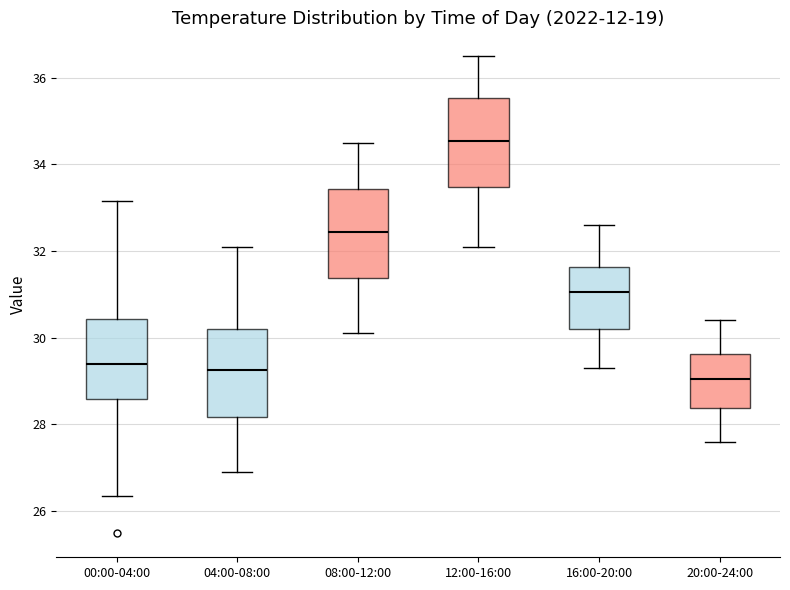

Reading left to right, transcribe this box plot: for each box, give where its median line is, the range the box spans, and where its two whiskers end, as read against the y-axis. The values are not printed on the chart, so give them approximately, as read against the axis.

00:00-04:00: median 29.4, box 28.6 to 30.4, whiskers 26.4 to 33.2
04:00-08:00: median 29.2, box 28.2 to 30.2, whiskers 27.0 to 32.2
08:00-12:00: median 32.4, box 31.4 to 33.4, whiskers 30.2 to 34.6
12:00-16:00: median 34.6, box 33.4 to 35.6, whiskers 32.2 to 36.6
16:00-20:00: median 31.0, box 30.2 to 31.6, whiskers 29.4 to 32.6
20:00-24:00: median 29.0, box 28.4 to 29.6, whiskers 27.6 to 30.4